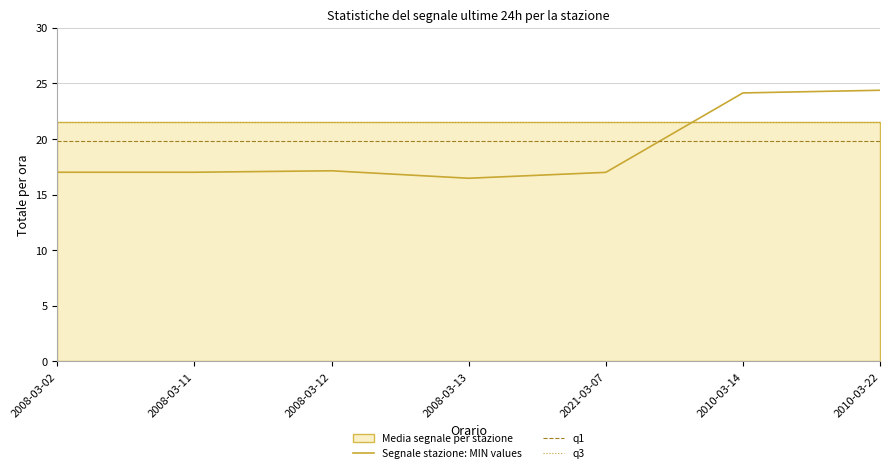

Rank the series at 2008-03-02 from lowest to highest value.

Segnale stazione: MIN values, q1, q3